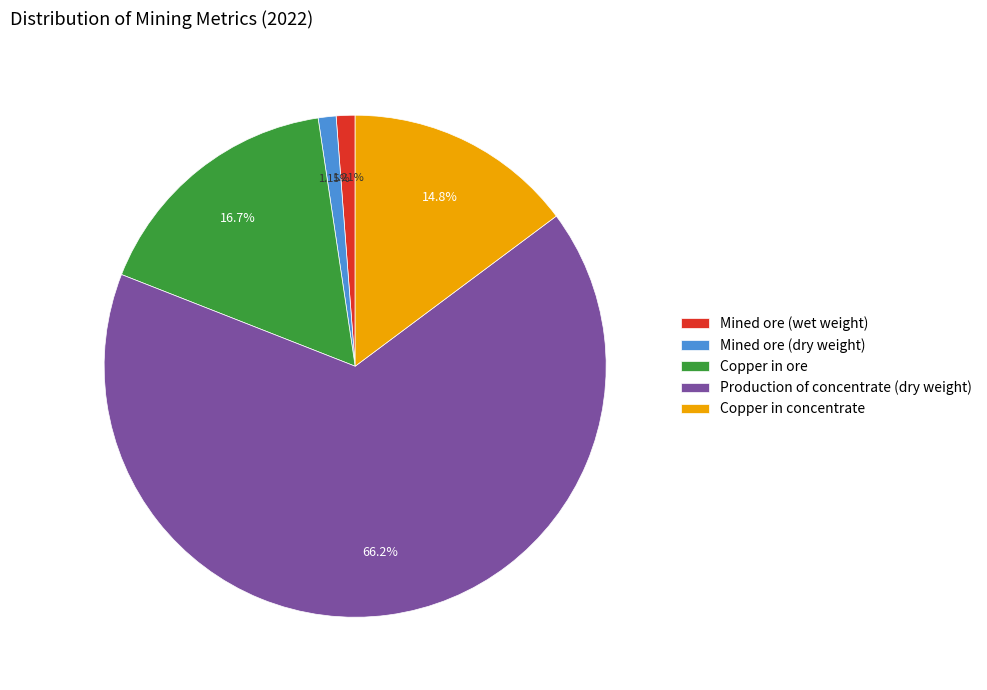

Is the sum of Mined ore (dry weight) and Copper in ore greater than half?

No